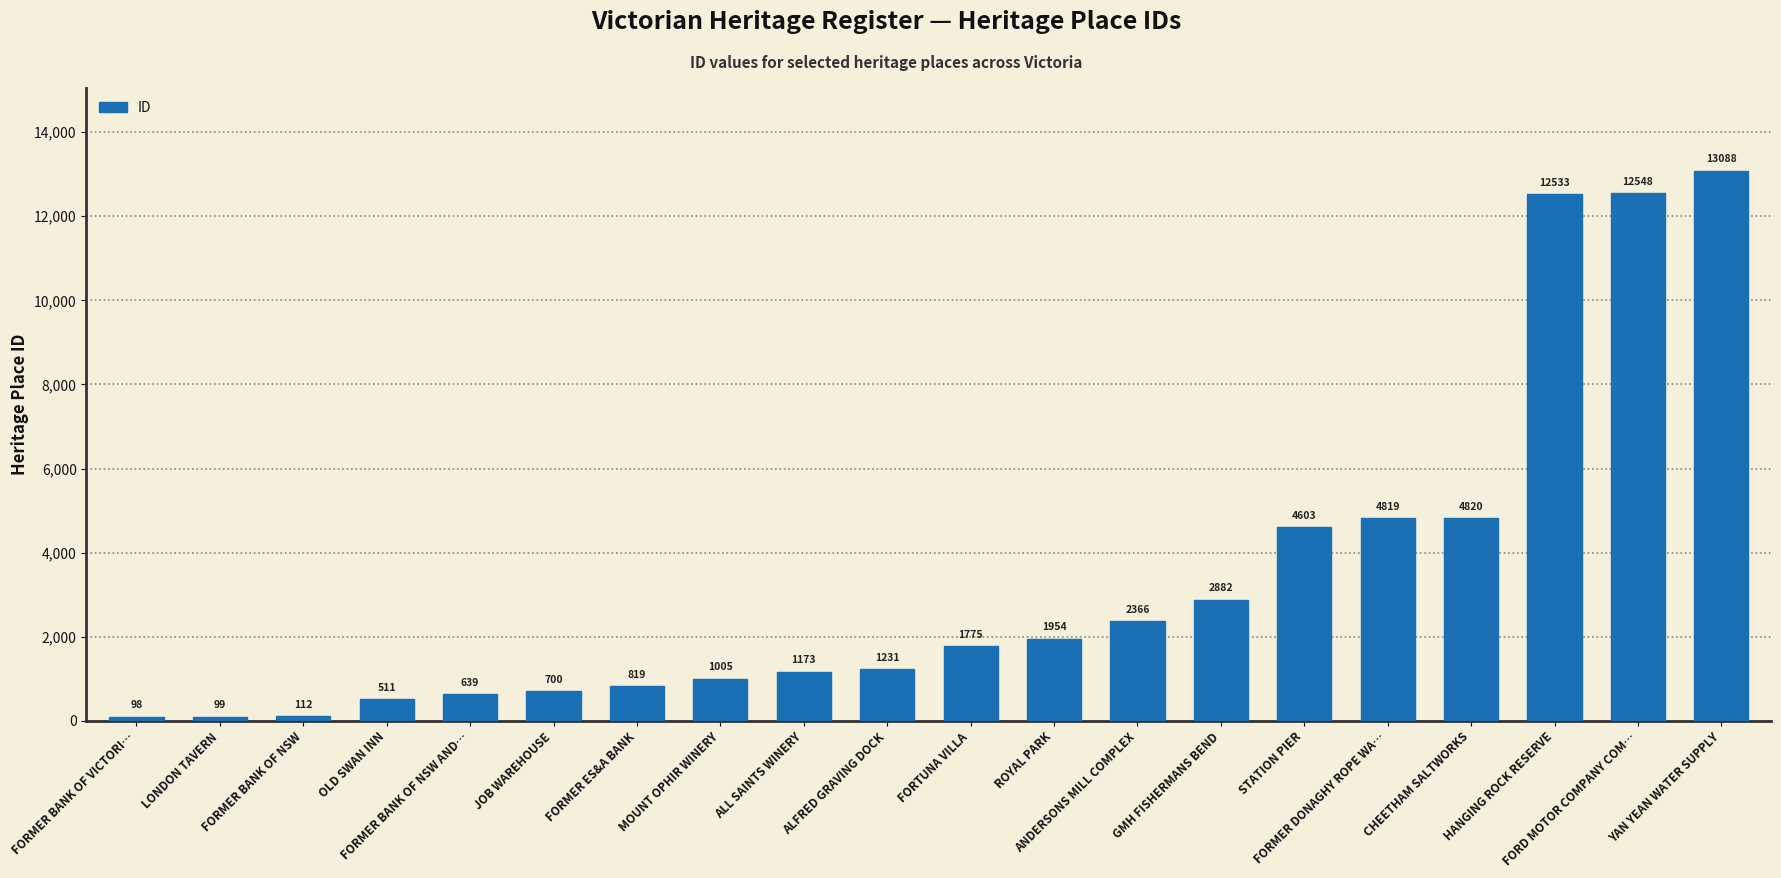

Which category has the lowest value across all series?

FORMER BANK OF VICTORI…